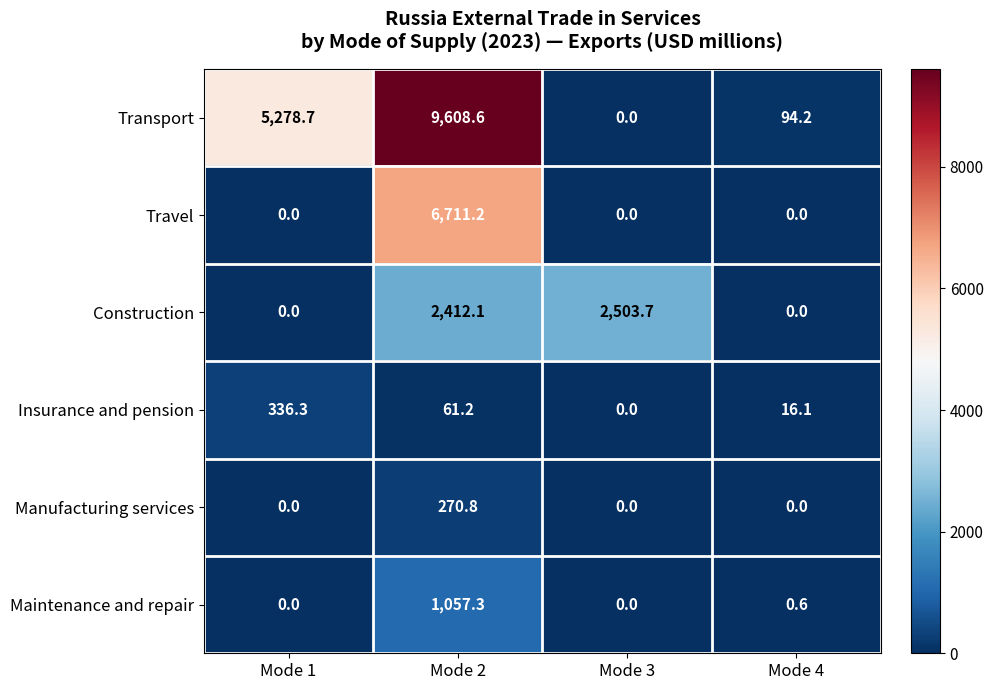

How many categories are shown in the chart?

4